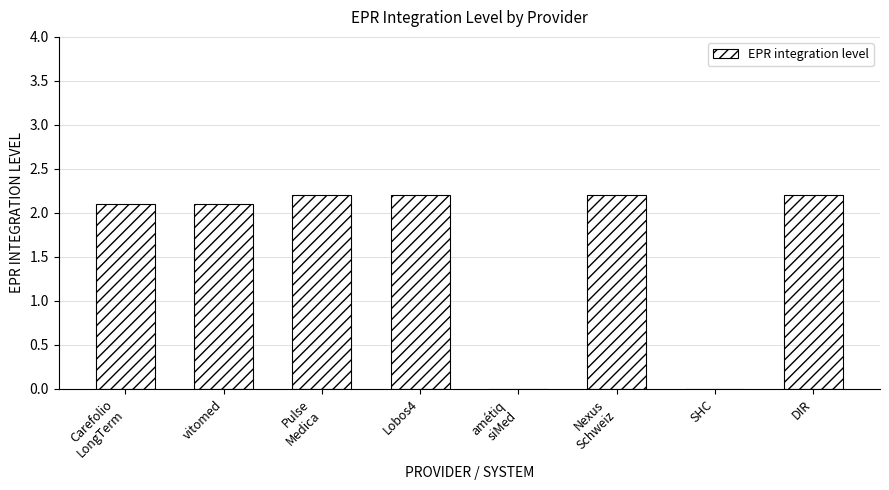

What is the sum of all values?

13.0